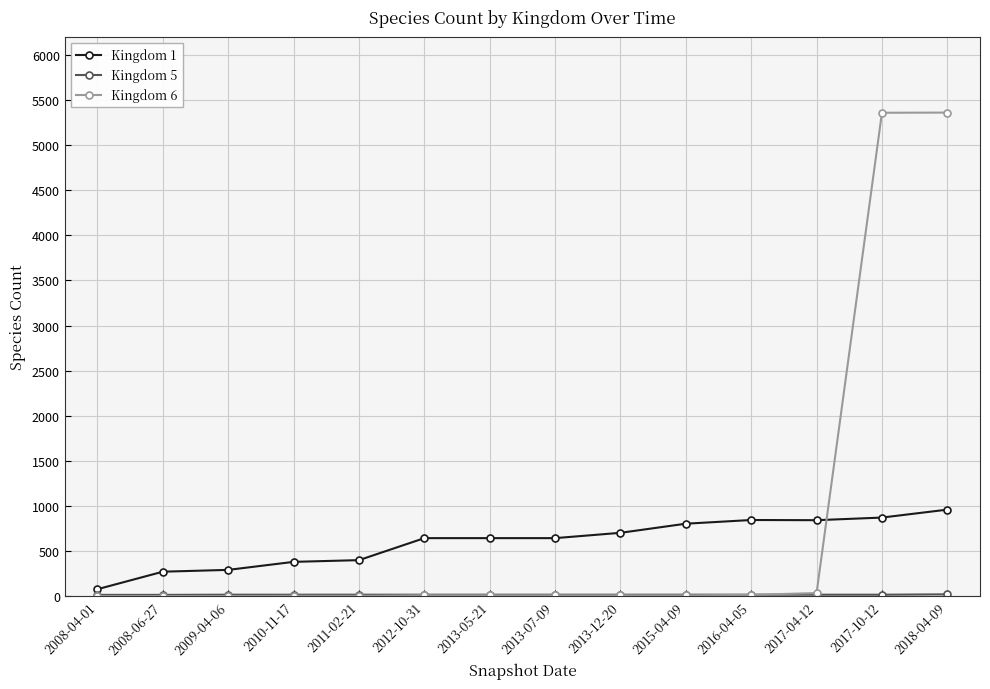

What is the spread (max minus min) of values at 2016-04-05?

830